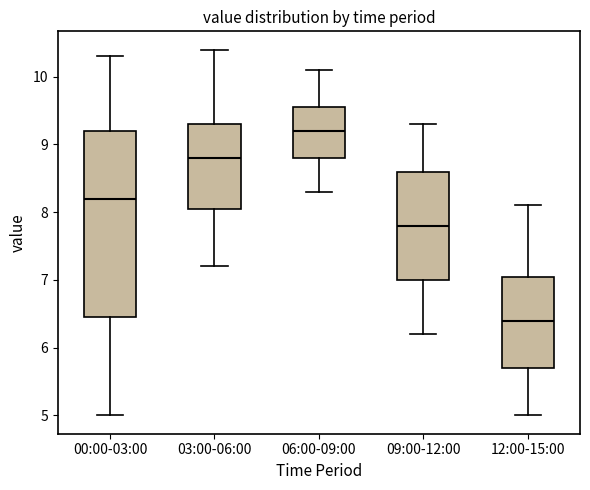

Comparing the boxes themselves (not the whiskers), which one is the tallest?

00:00-03:00